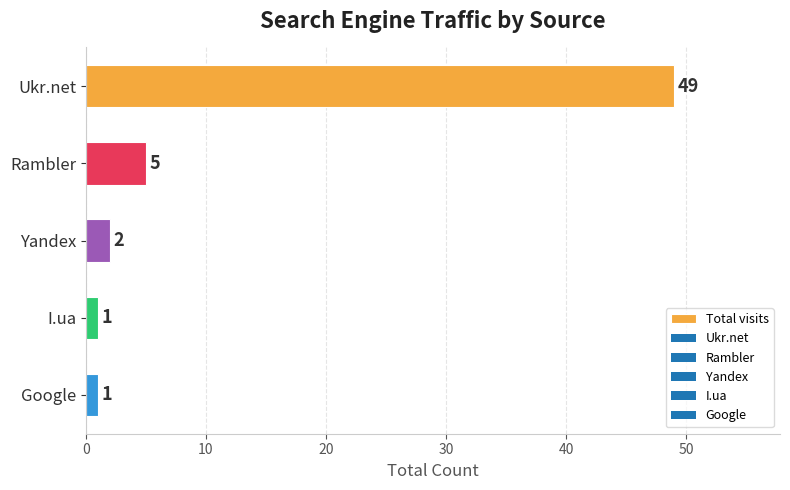

Where is the data nearest to the value 25?

Rambler